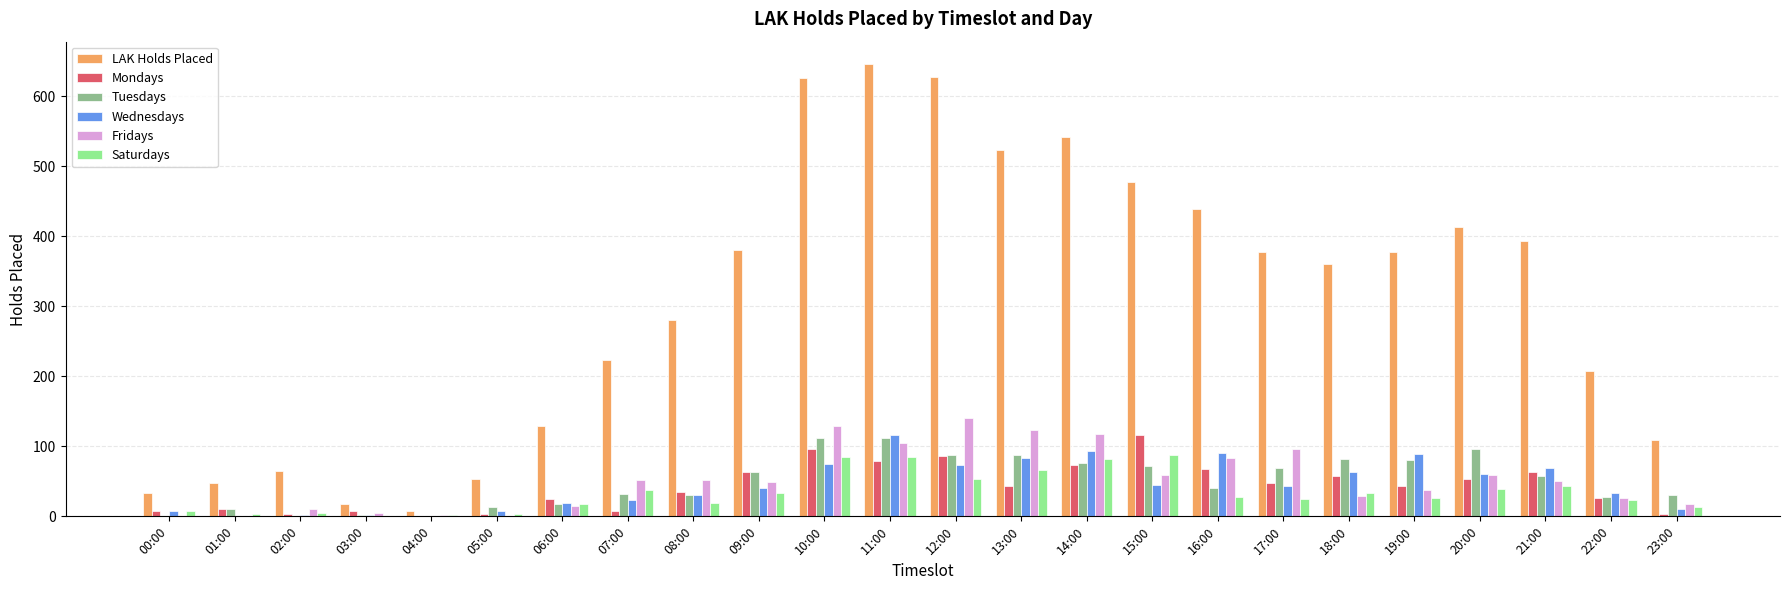

Where does the Saturdays series first go above 27?

07:00